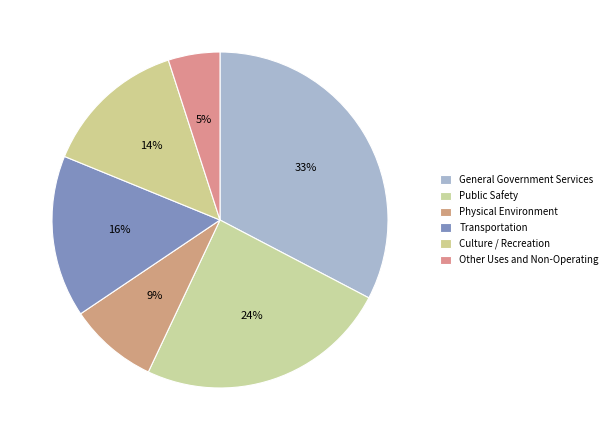

What portion of the pie excludes Physical Environment?

91.4%